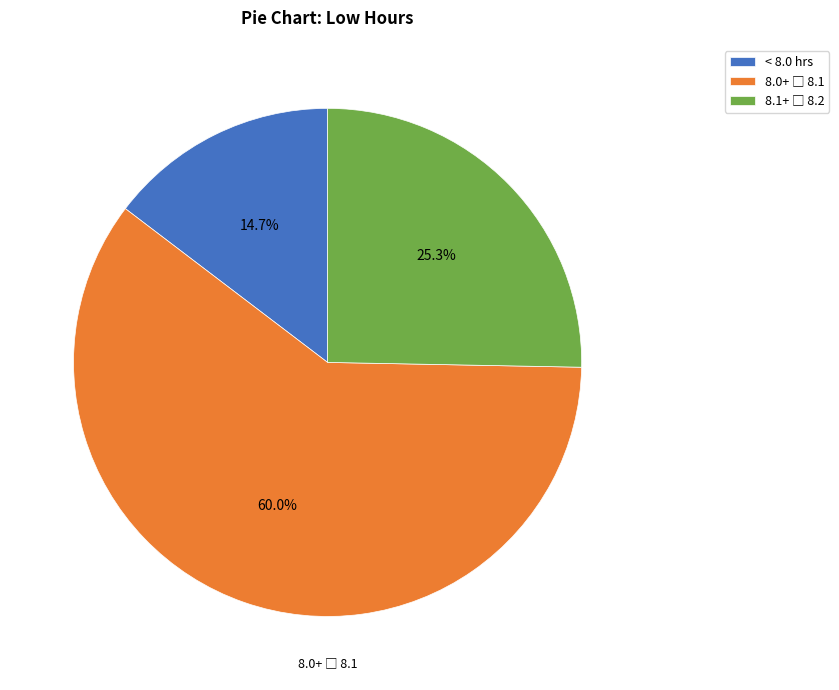

How many segments does this pie chart have?

3